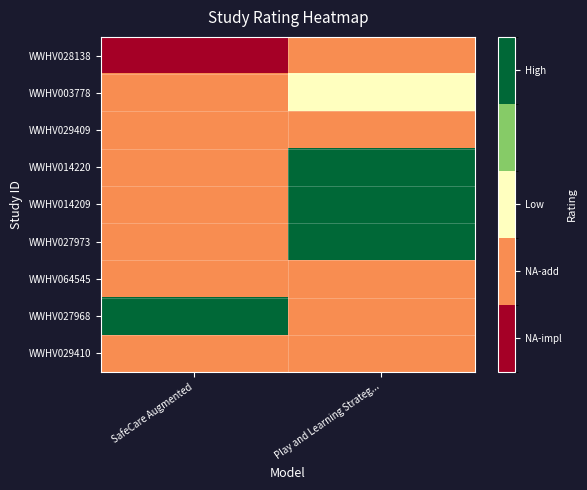

At which category does the chart reach its peak across all series?

Play and Learning Strateg...